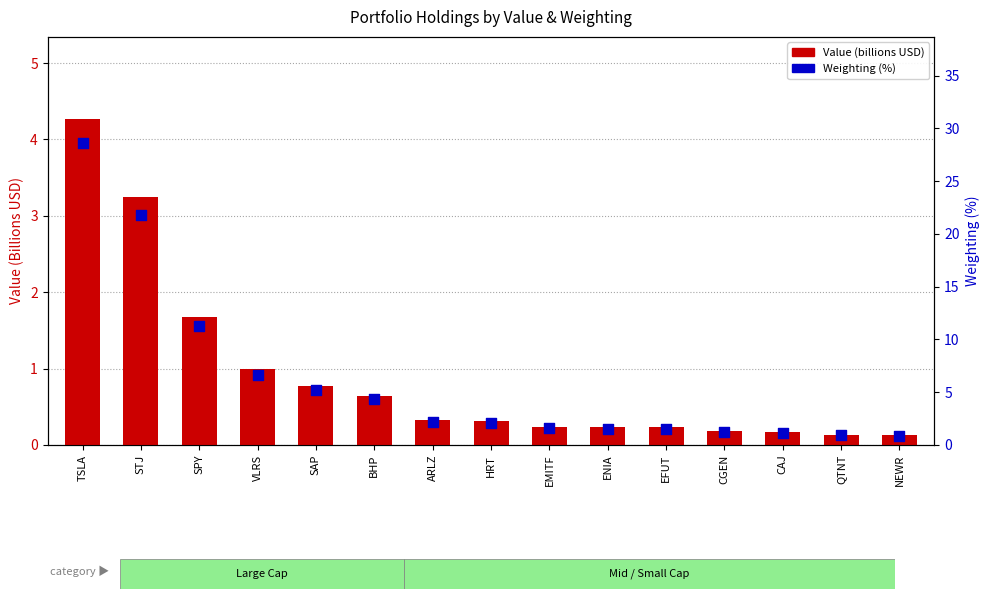

Which series reaches the minimum Y coordinate?

Value (billions USD)